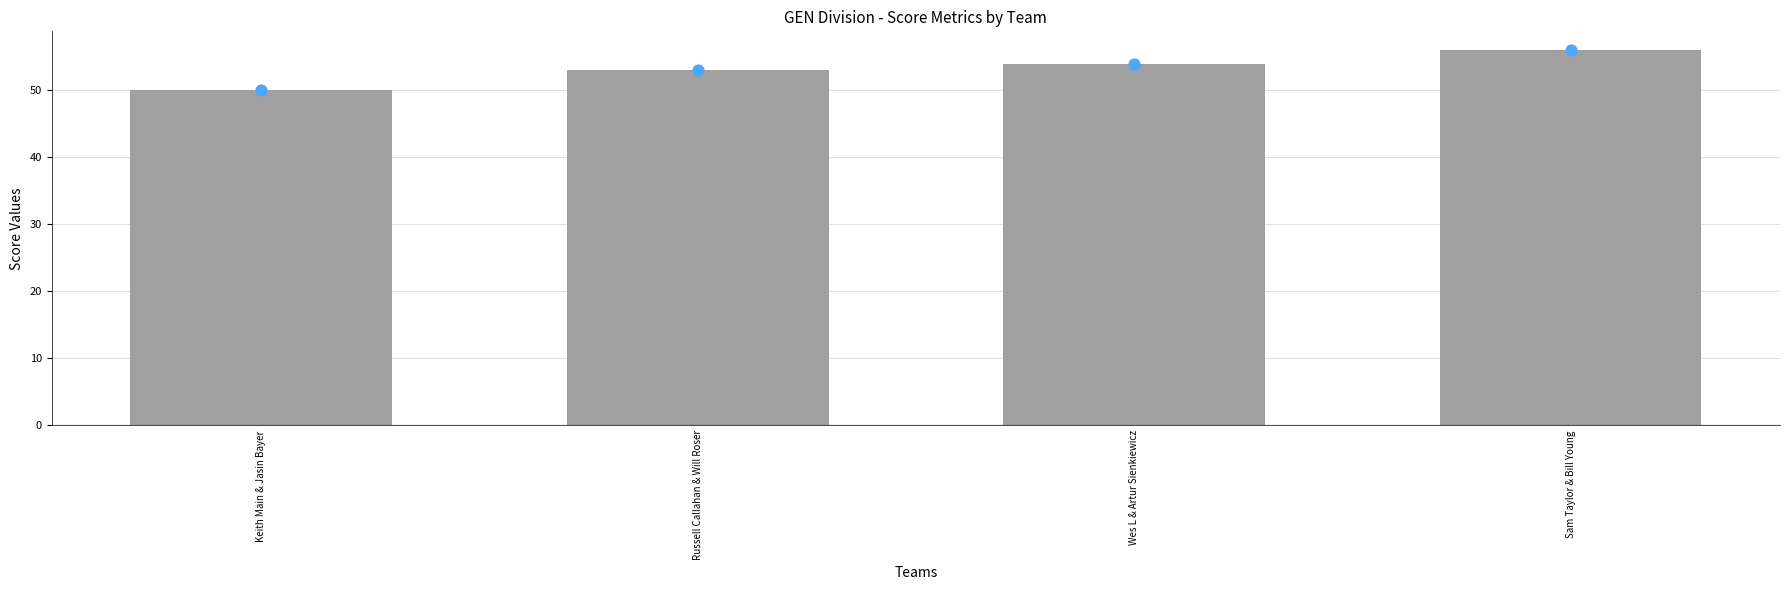

What is the ratio of the value at Sam Taylor & Bill Young to the value at Keith Main & Jasin Bayer?

1.1